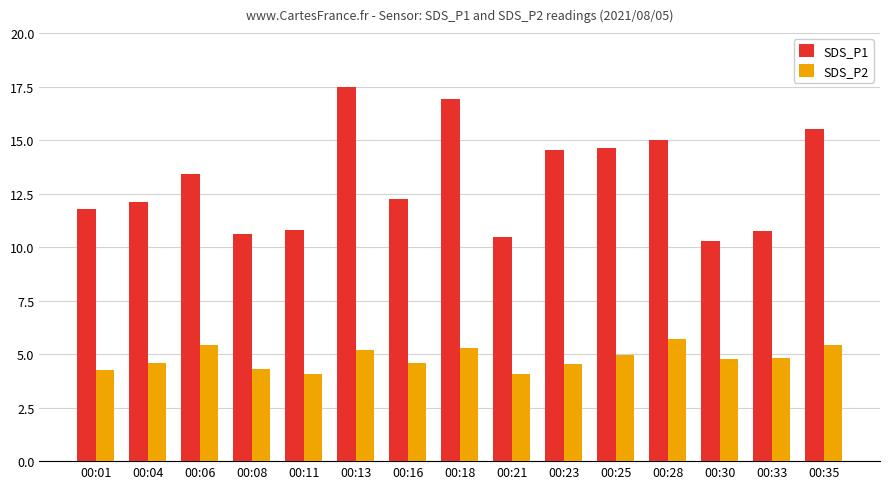

Rank the series by their average value, from highest to lowest.

SDS_P1, SDS_P2